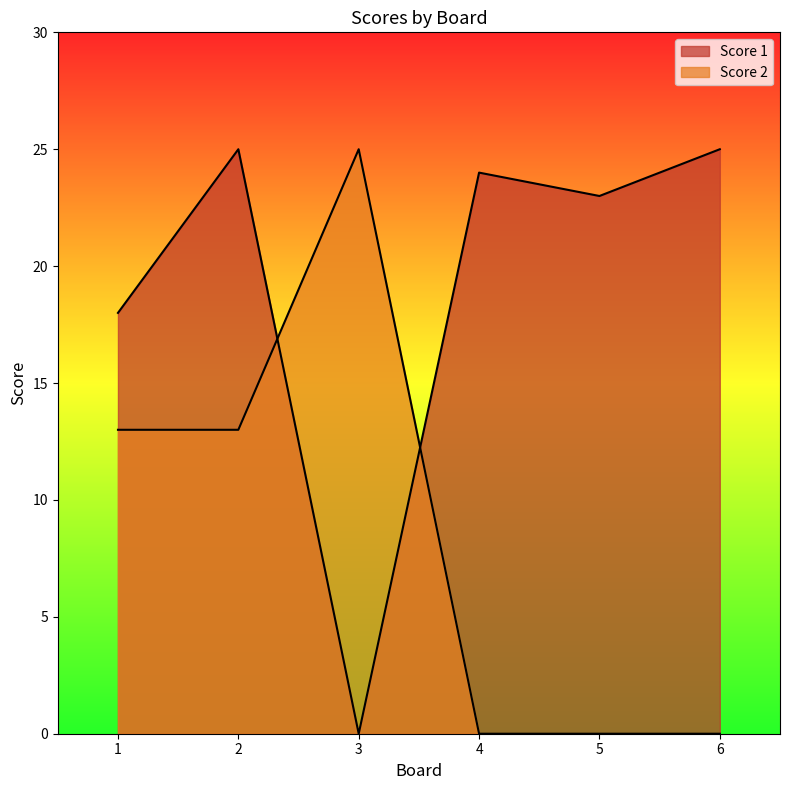

Where is Score 2 nearest to the value 12?

1